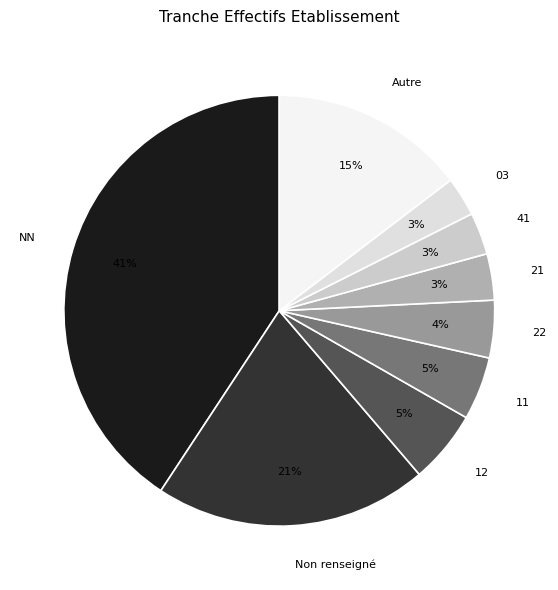

To the nearest percent, what is the average slice percentage?

11%